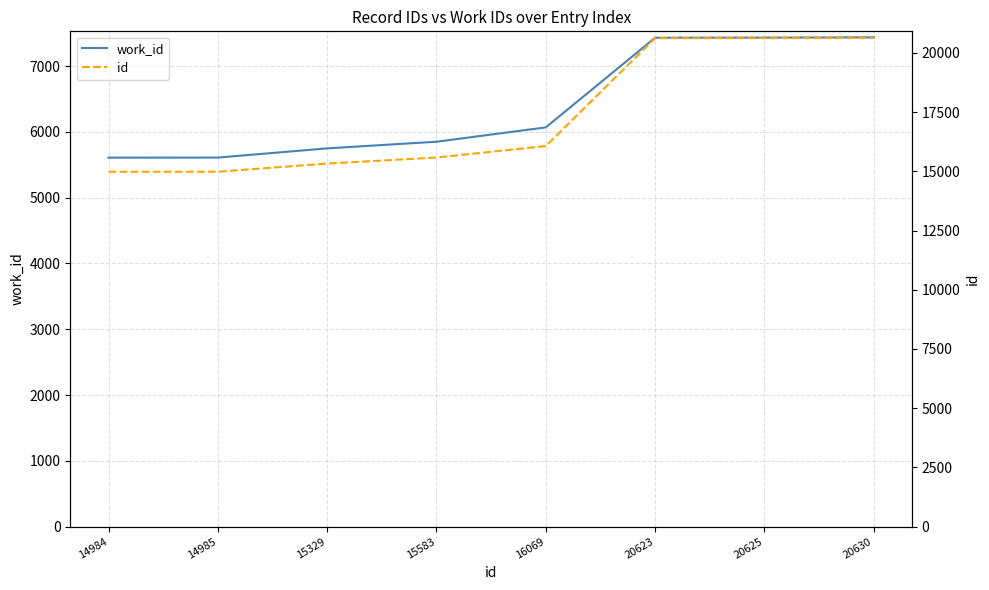

Reading left to right, what are all the values shown in this chart?

work_id: 14984=5609	14985=5610	15329=5750	15583=5851	16069=6069	20623=7432	20625=7434	20630=7438
id: 14984=14984	14985=14985	15329=15329	15583=15583	16069=16069	20623=20623	20625=20625	20630=20630